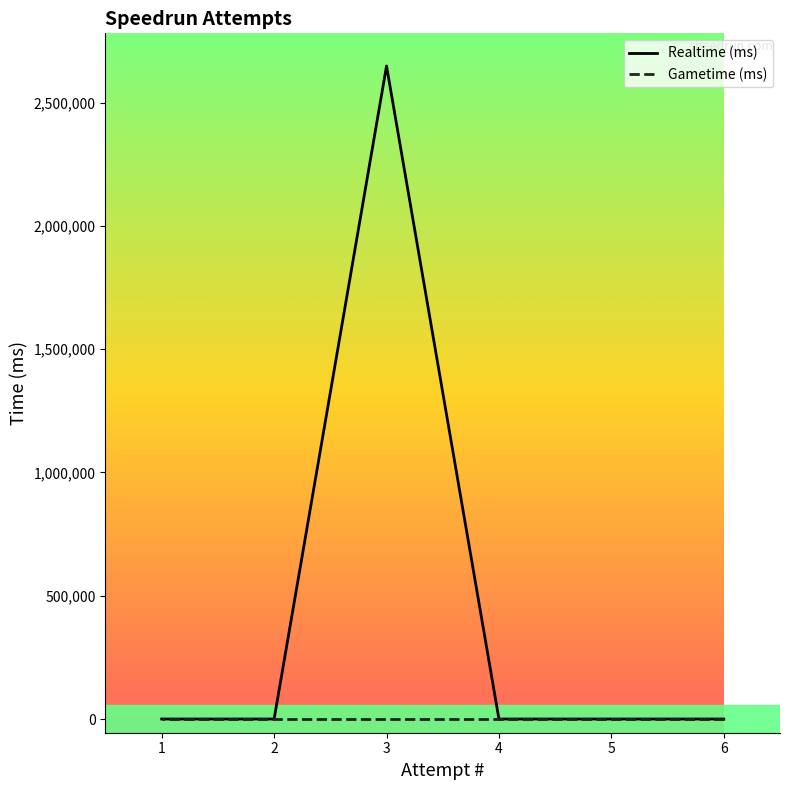

The Gametime (ms) series shows 0 at 2. True or false?

True